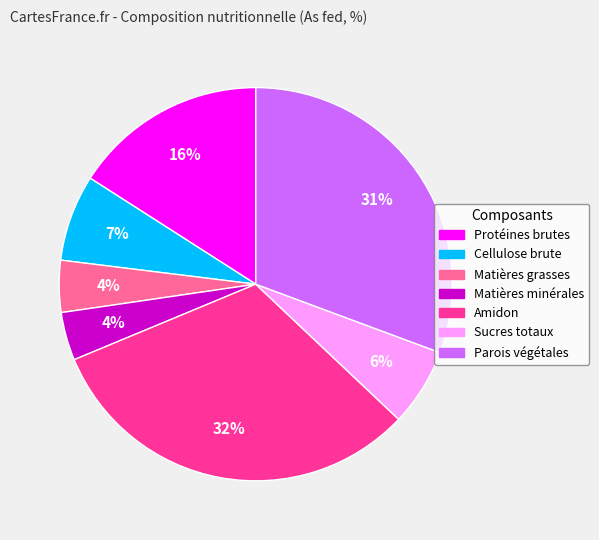

Between Matières minérales and Sucres totaux, which is larger?

Sucres totaux